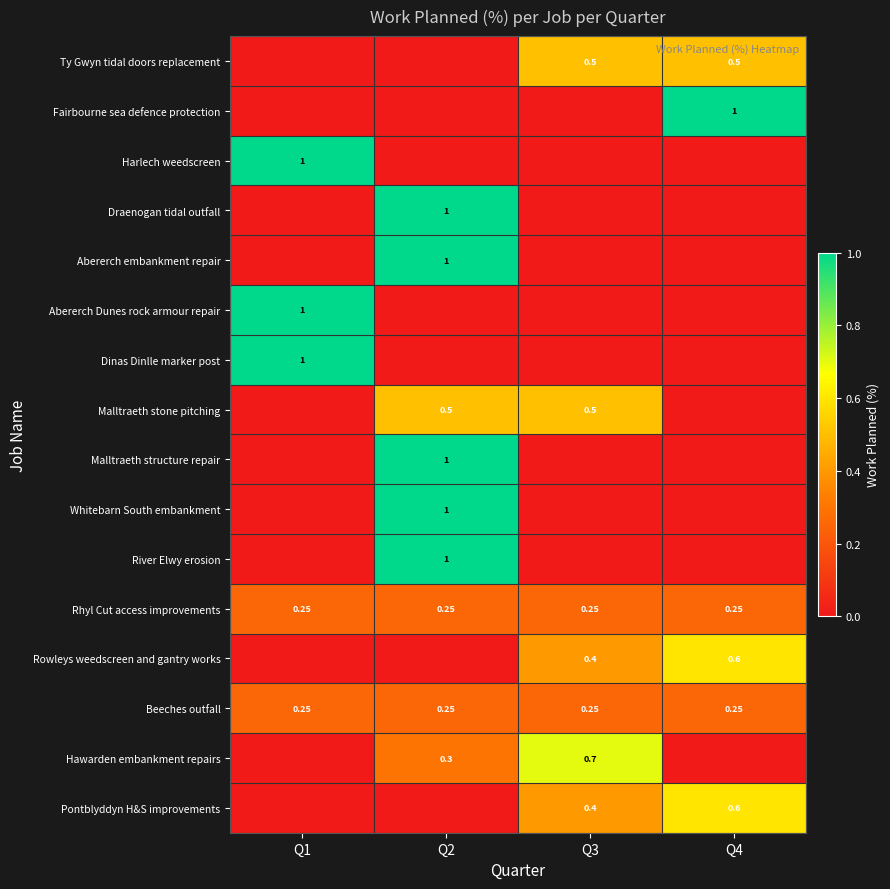

Is the value of Malltraeth structure repair at Q2 greater than the value of Pontblyddyn H&S improvements at Q4?

Yes